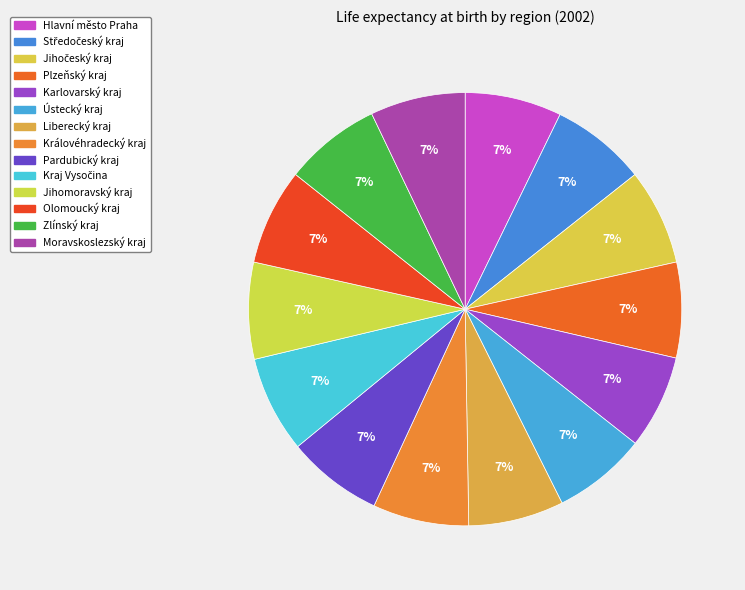

How many segments does this pie chart have?

14